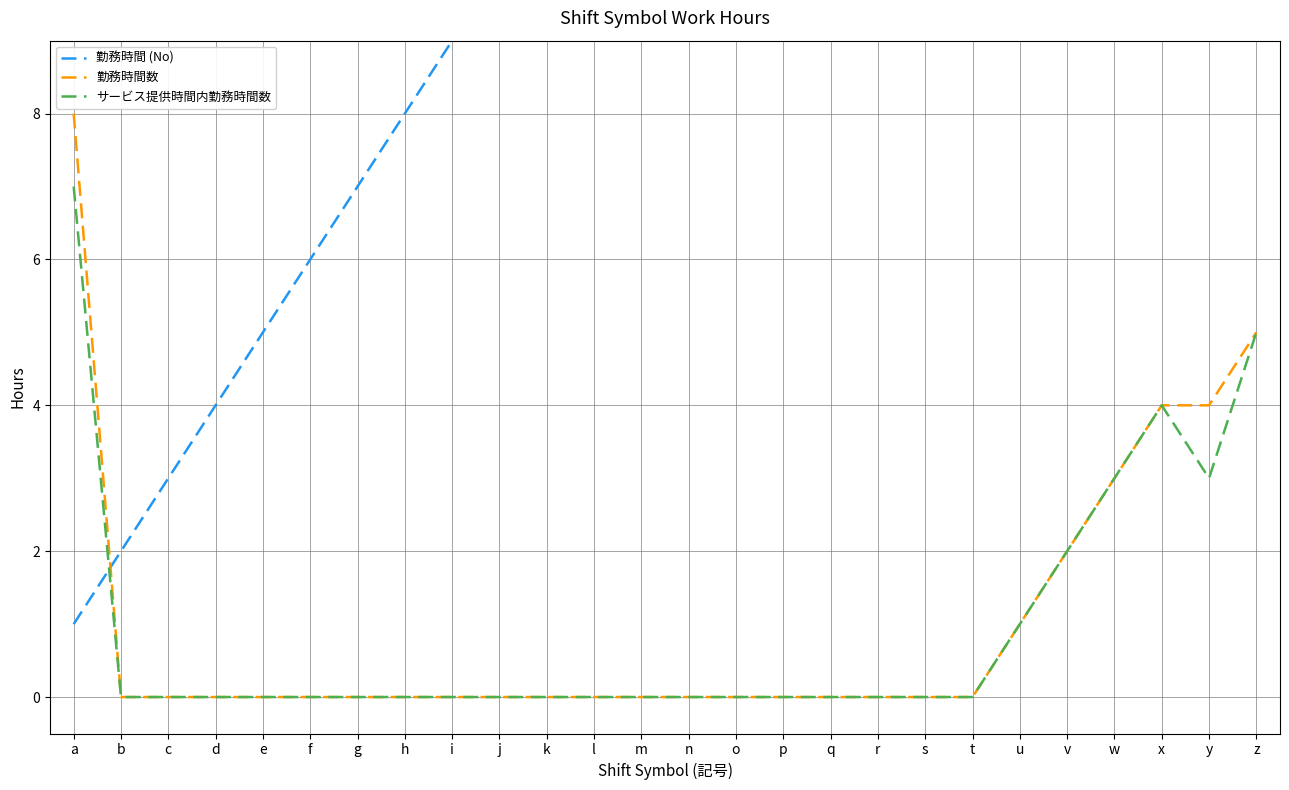

Which series has the widest spread of values?

勤務時間 (No)